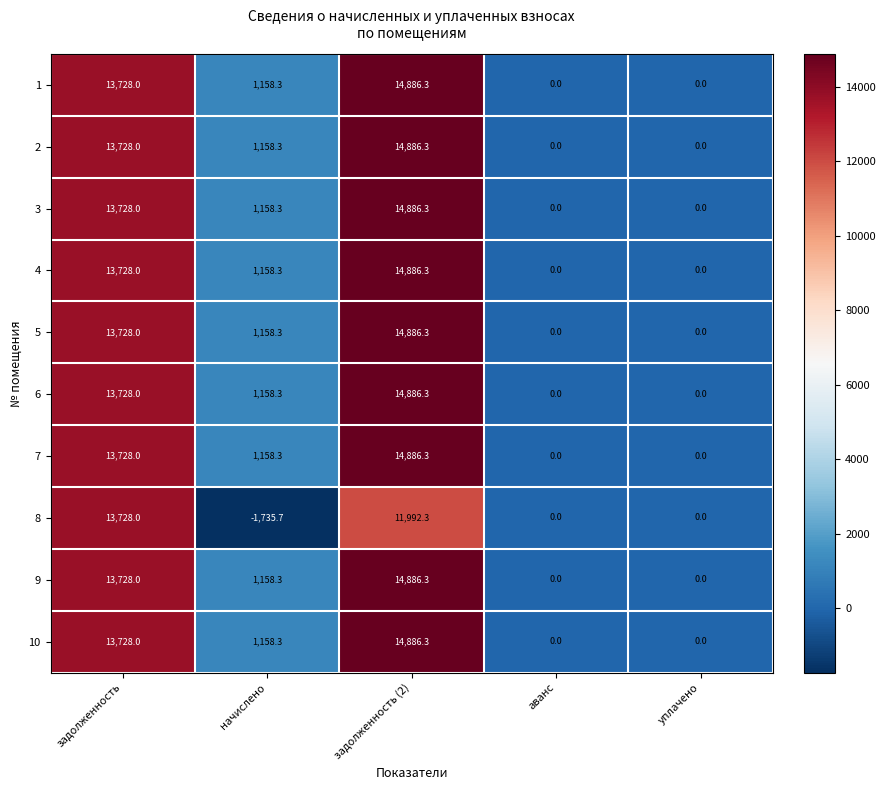

Which category has the lowest value across all series?

начислено